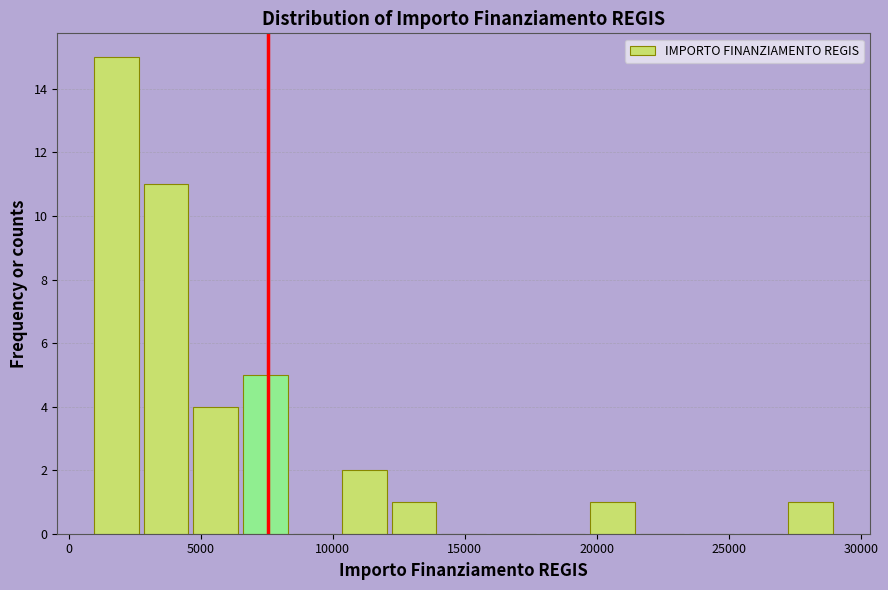

Read against the x-axis, roughly where is the centre of the tallest bar?

2000